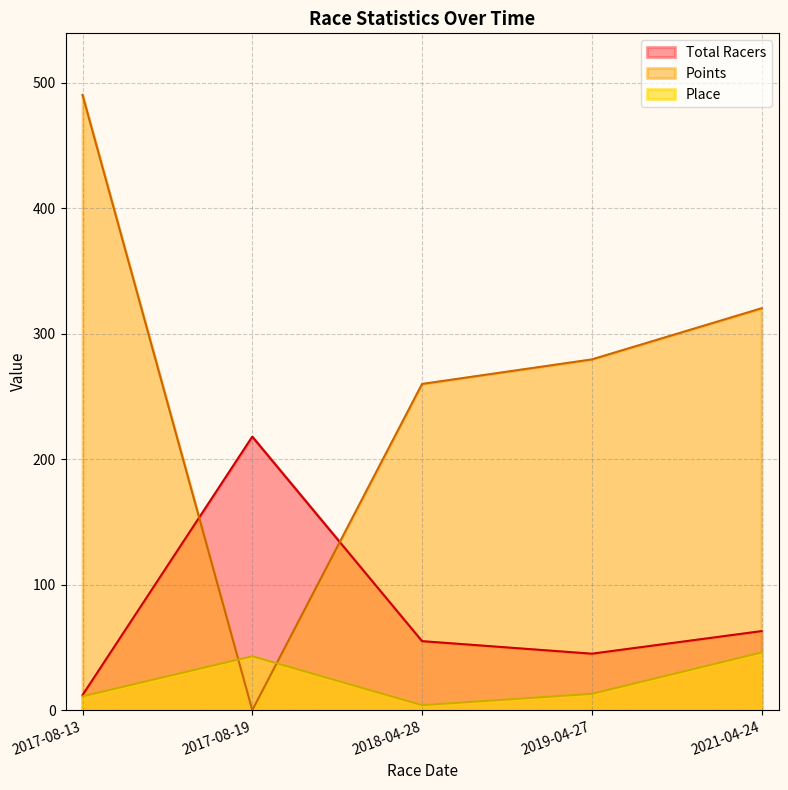

How many values in the Points series exceed 279?

3